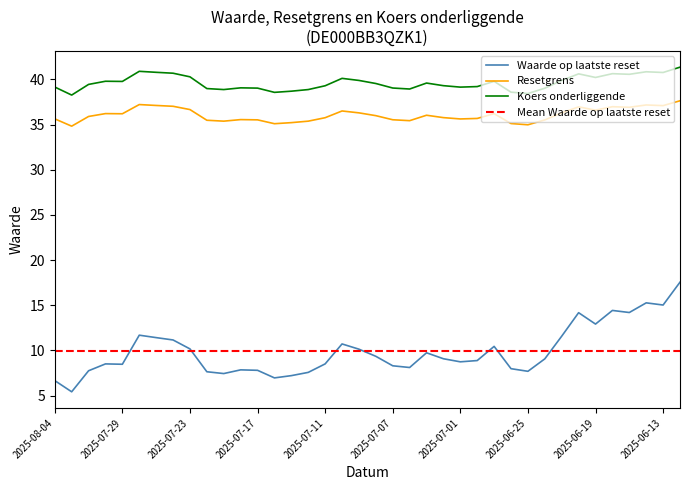

What is the total value across all series at 2025-06-12?

96.5